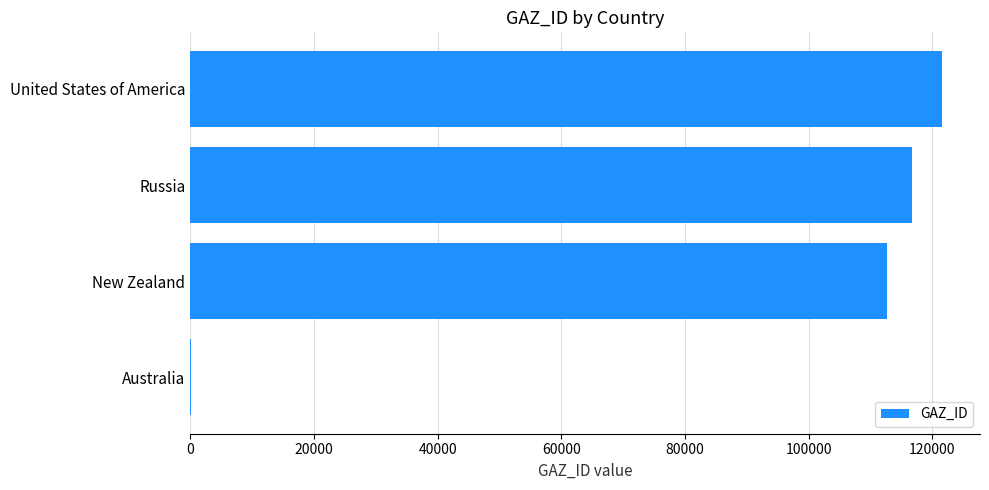

Which label corresponds to the largest value in the chart?

United States of America